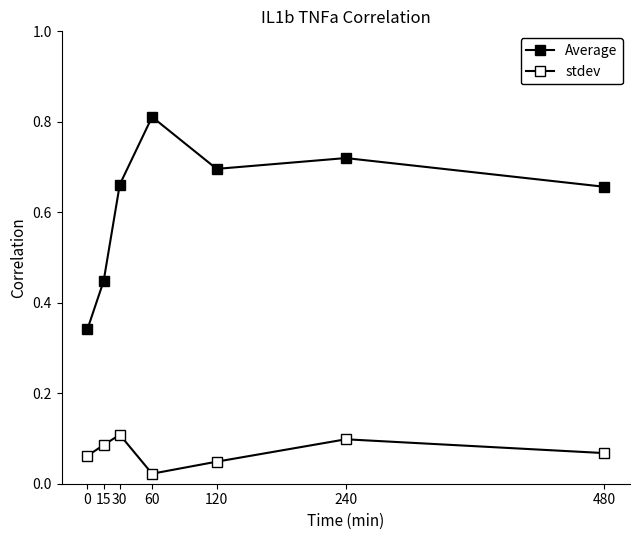

Does the chart have visible grid lines?

No